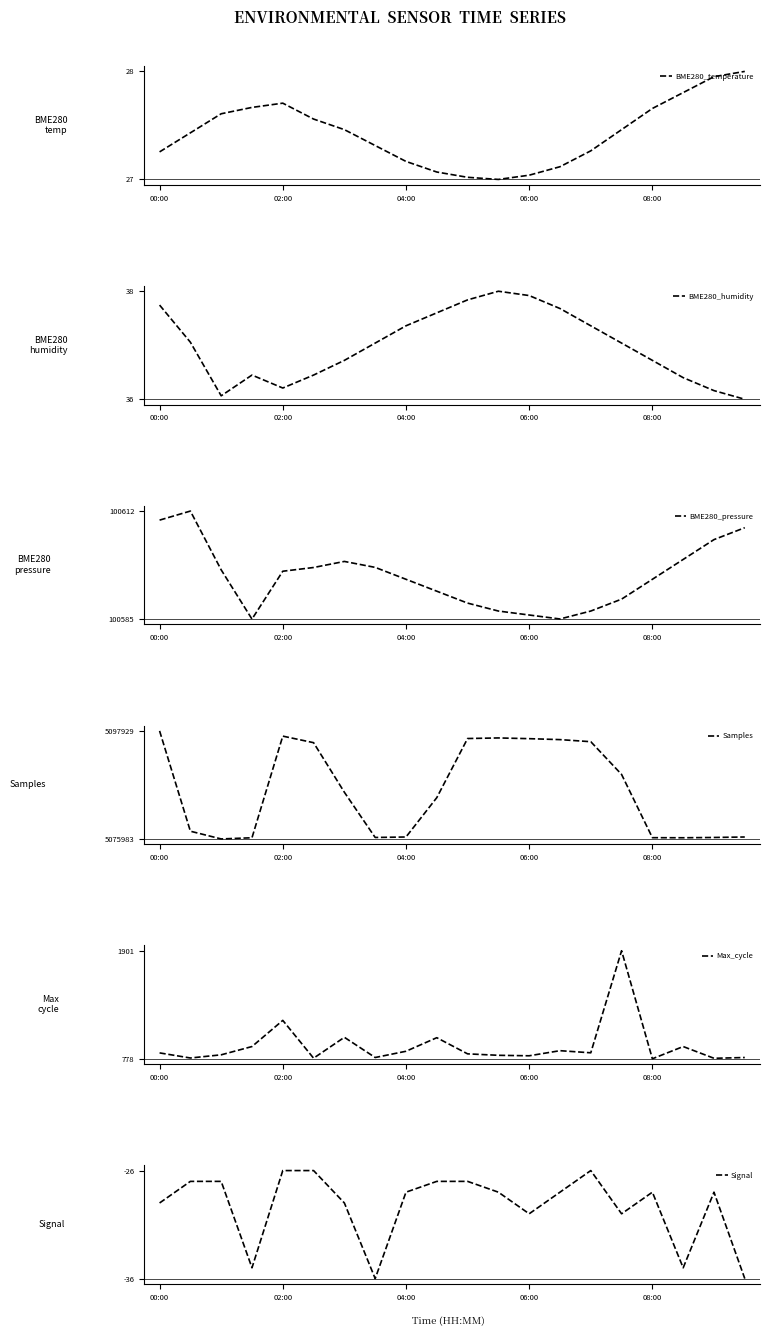

Is it true that BME280_pressure equals 149136.8 at 04:00?

False